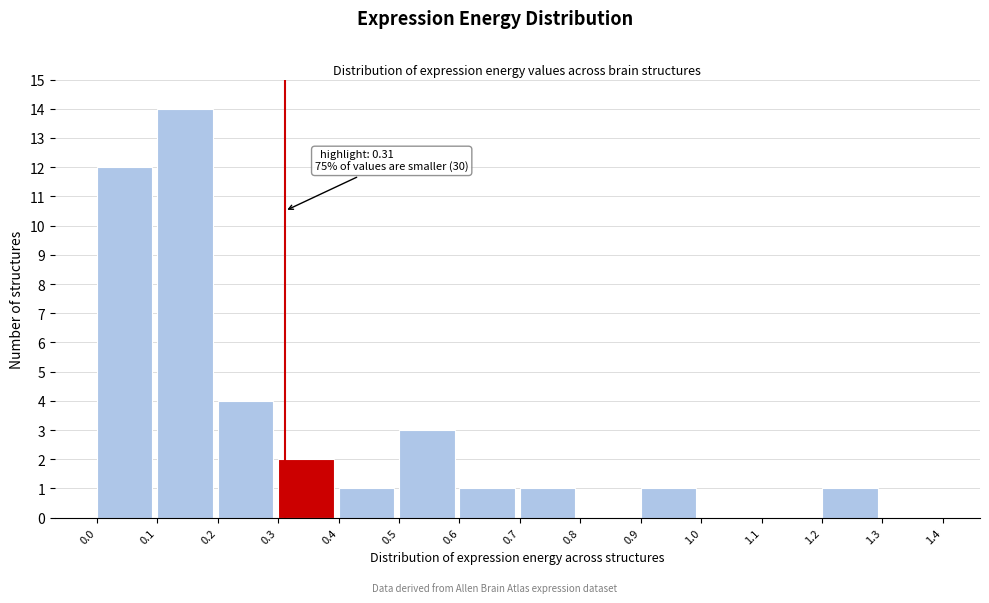

Which range on the x-axis has the tallest bar?

0.1 to 0.2